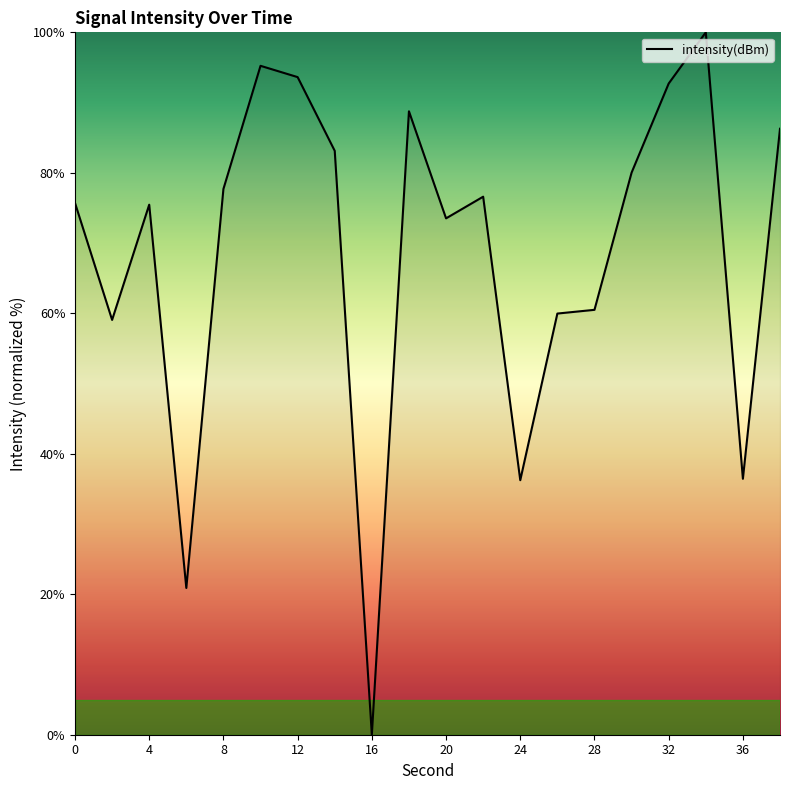

How many positive values are there?

19